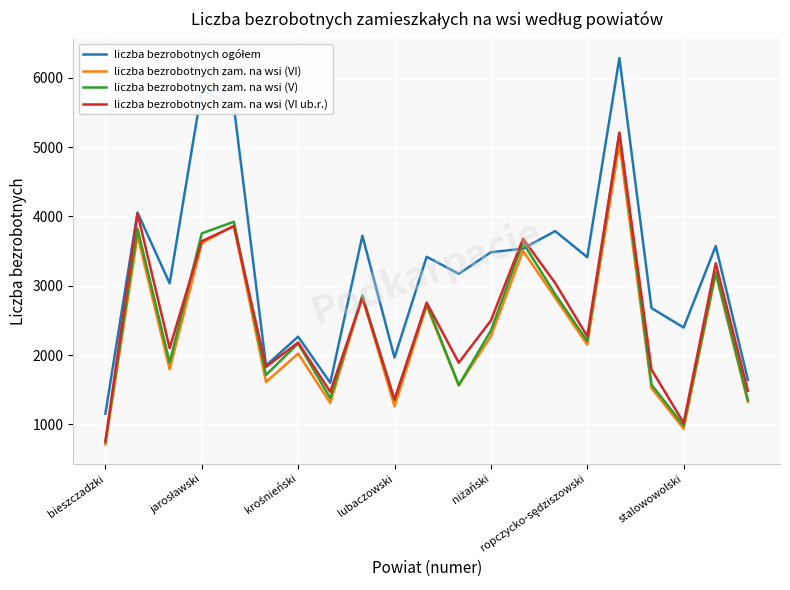

What is the minimum value shown in the chart?

712